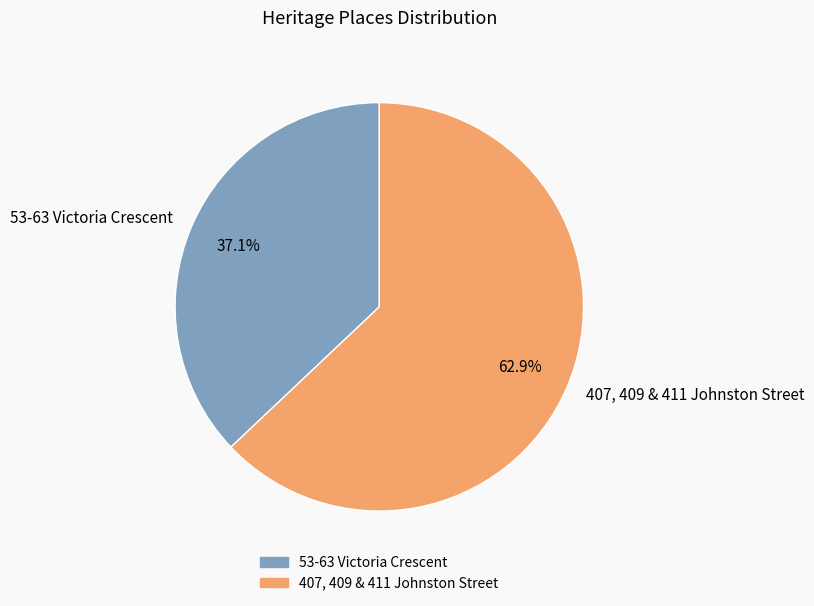

To the nearest percent, what portion does 407, 409 & 411 Johnston Street represent?

63%